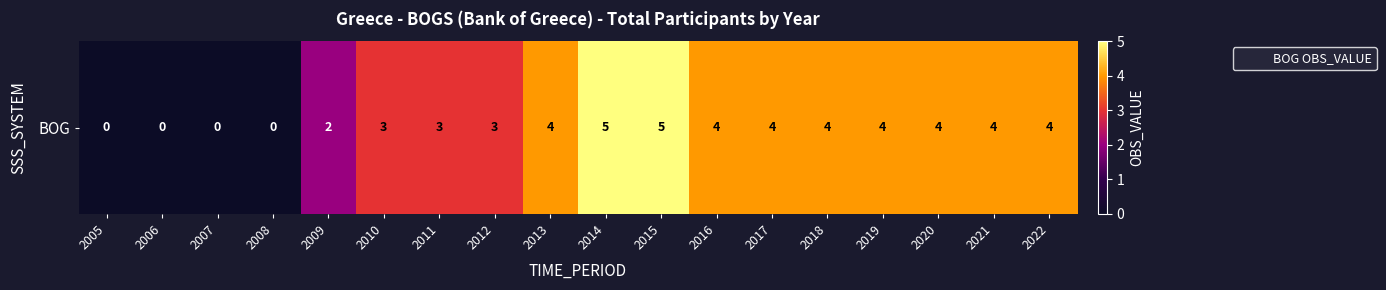

Rank the categories by value from highest to lowest.

2014, 2015, 2013, 2016, 2017, 2018, 2019, 2020, 2021, 2022, 2010, 2011, 2012, 2009, 2005, 2006, 2007, 2008